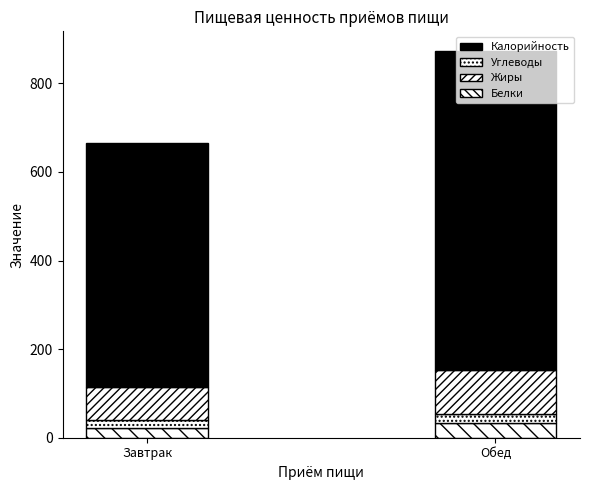

How many bars are there in total?

2